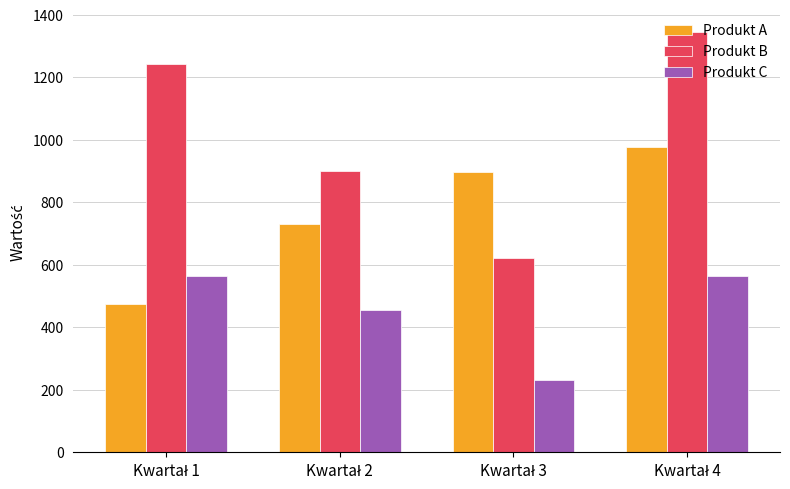

What is the minimum value for Produkt B?

621